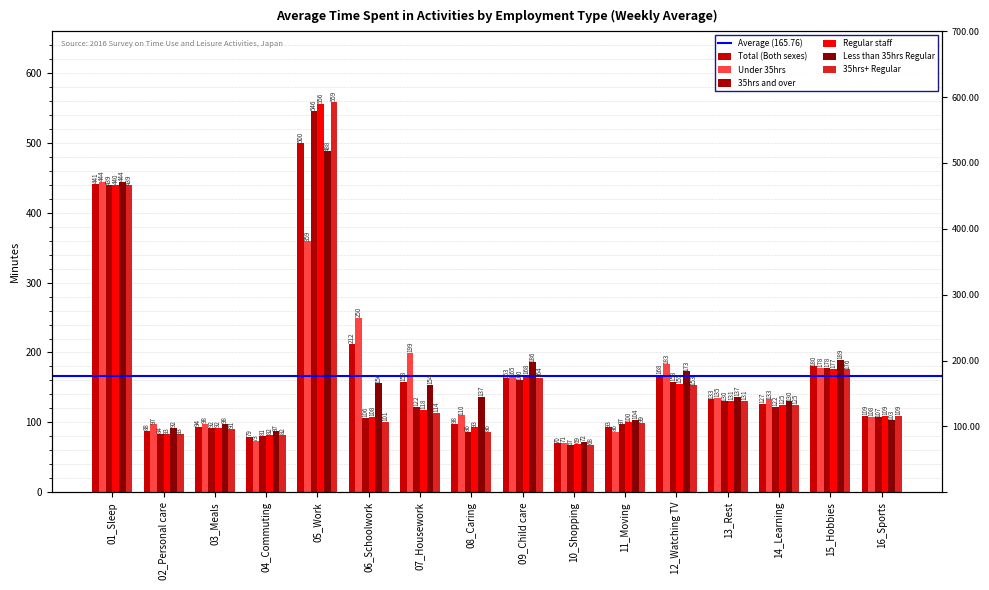

What is the spread (max minus min) of values at 12_Watching TV?

30